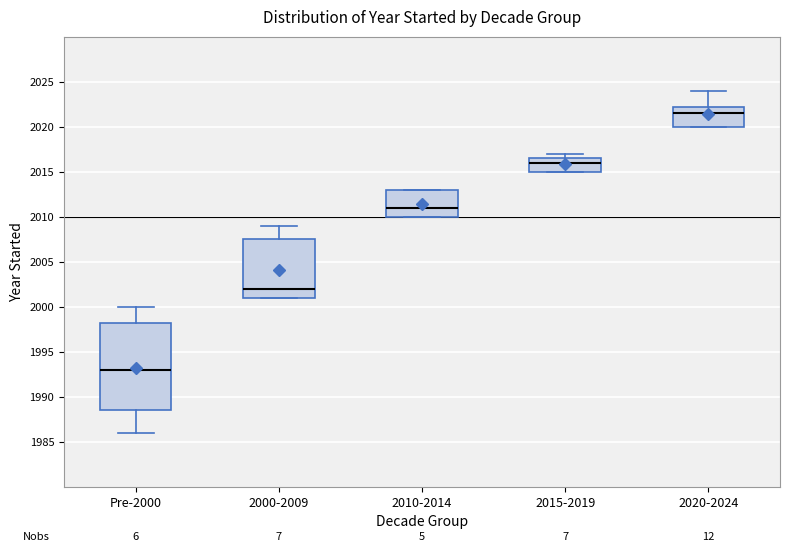

Comparing the boxes themselves (not the whiskers), which one is the tallest?

Pre-2000